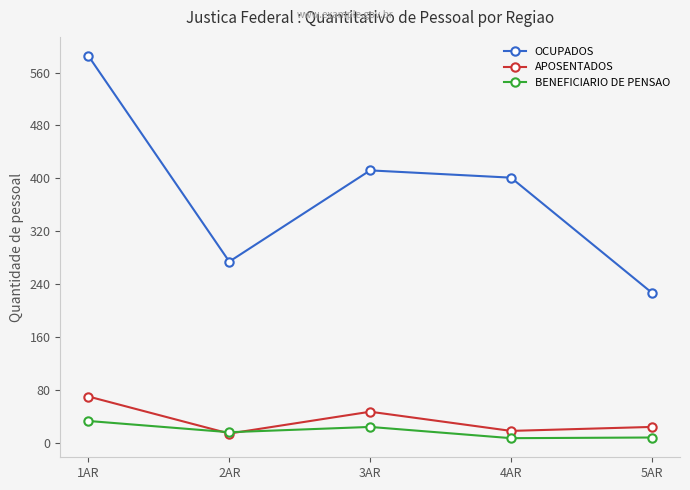

What is the label of the 5th point from the left?

5AR